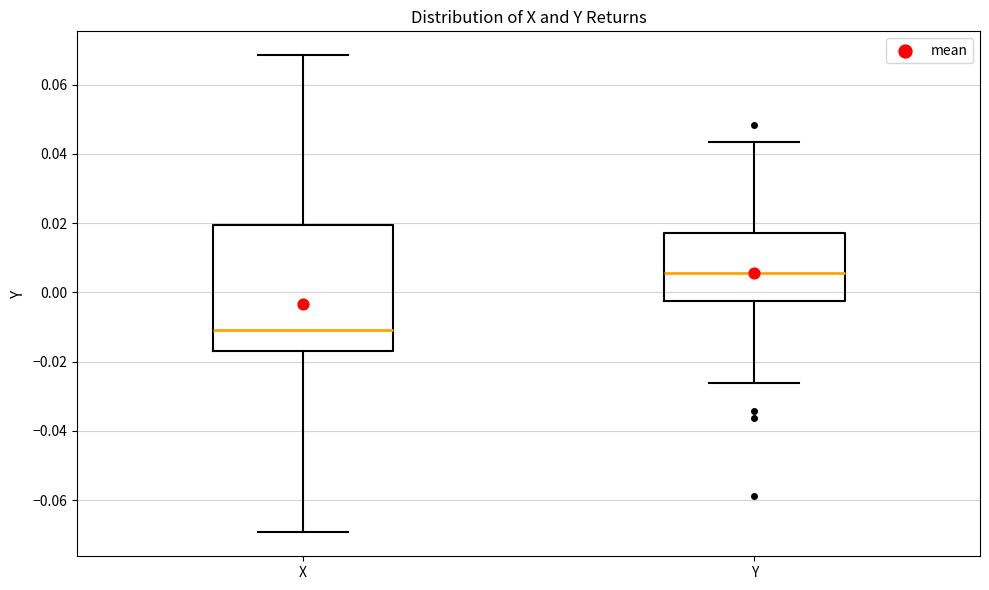

Which box's median line is the lowest?

X